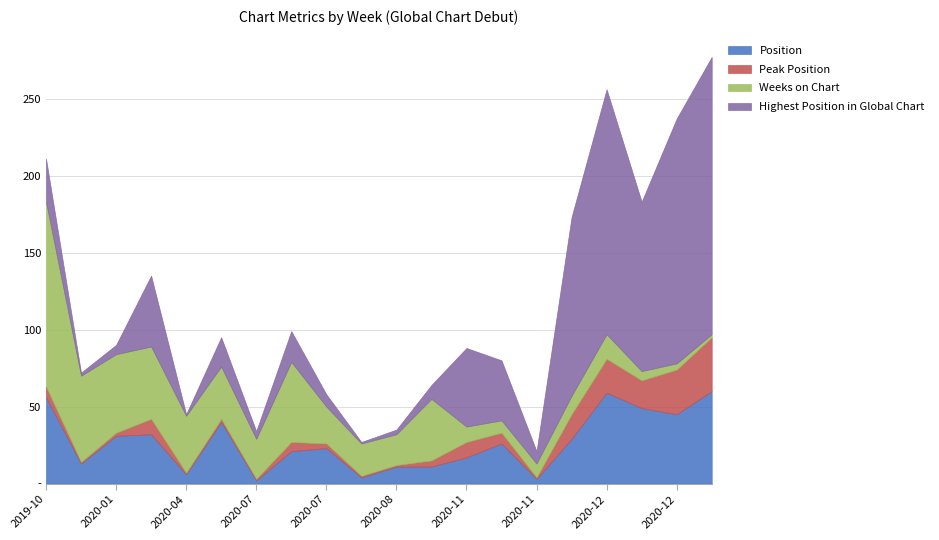

What are all the series names shown in the legend?

Position, Peak Position, Weeks on Chart, Highest Position in Global Chart